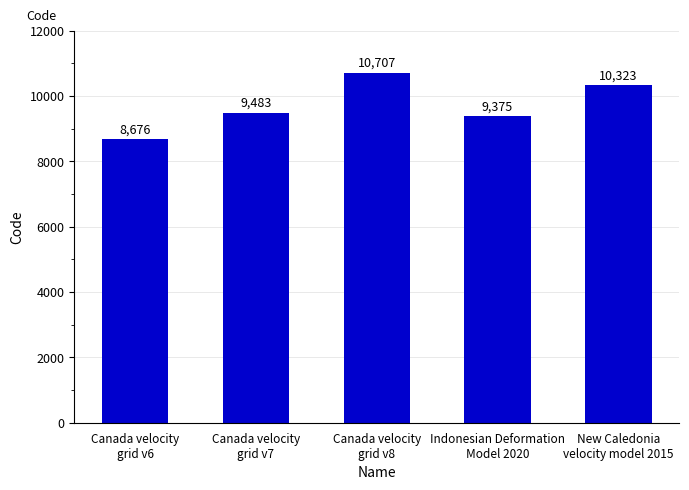

At which label is the value closest to 9691?

Canada velocity
grid v7